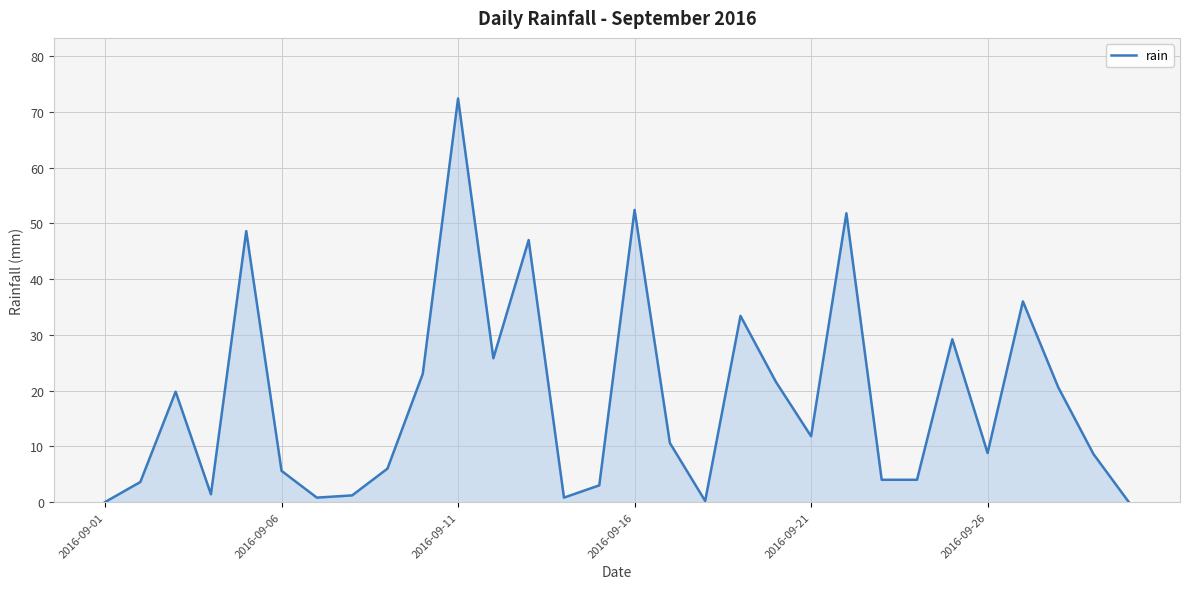

What is the maximum value shown in the chart?

72.4